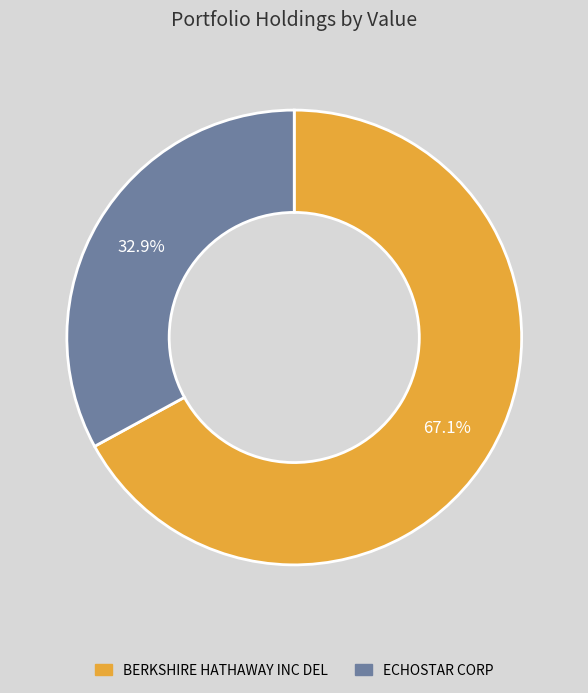

To the nearest percent, what is the average slice percentage?

50%